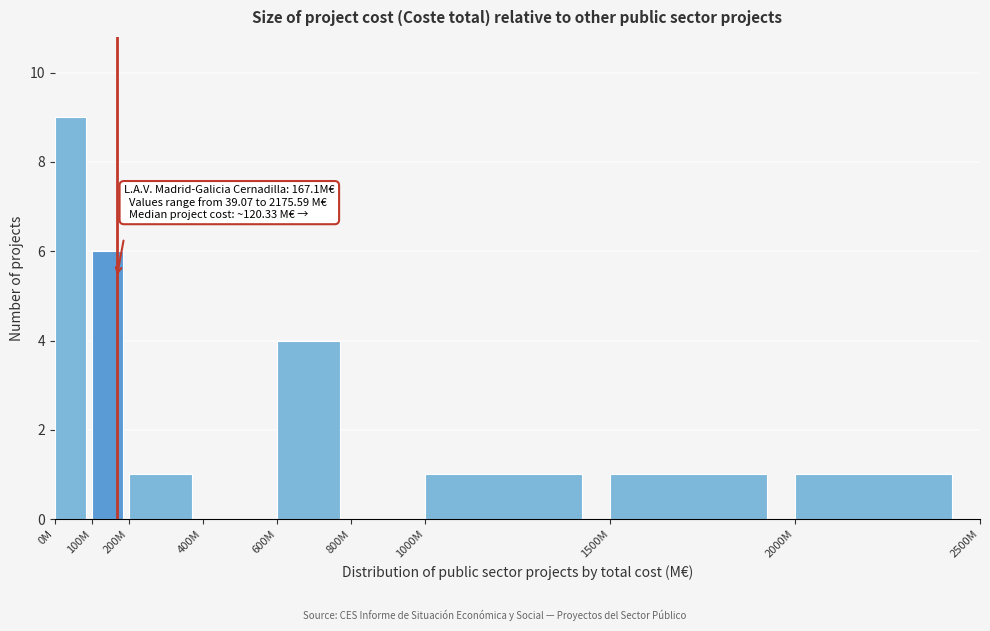

Reading right to left, list all the values displayed in this chart.

2000M=1	1500M=1	1000M=1	800M=0	600M=4	400M=0	200M=1	100M=6	0M=9